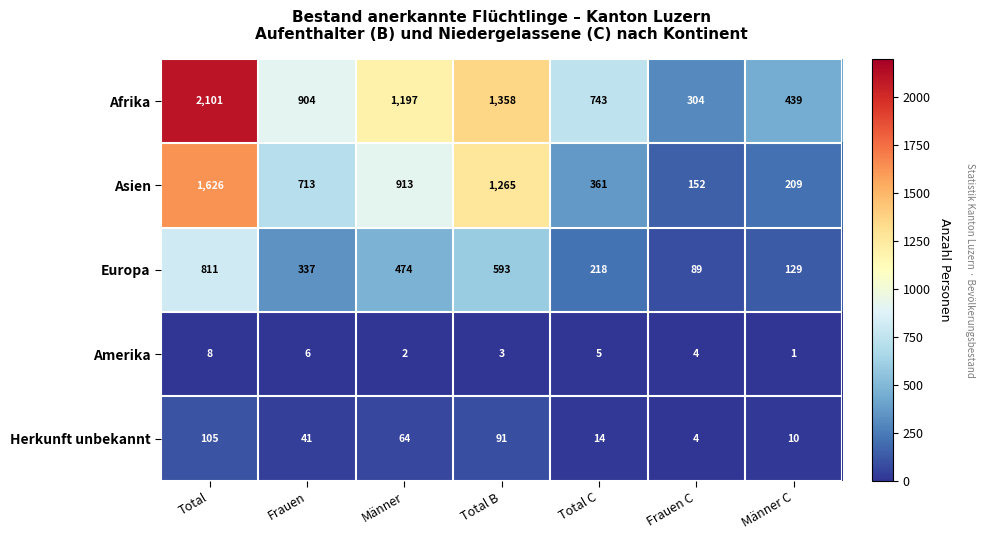

List the series in order of their peak value, lowest first.

Amerika, Herkunft unbekannt, Europa, Asien, Afrika